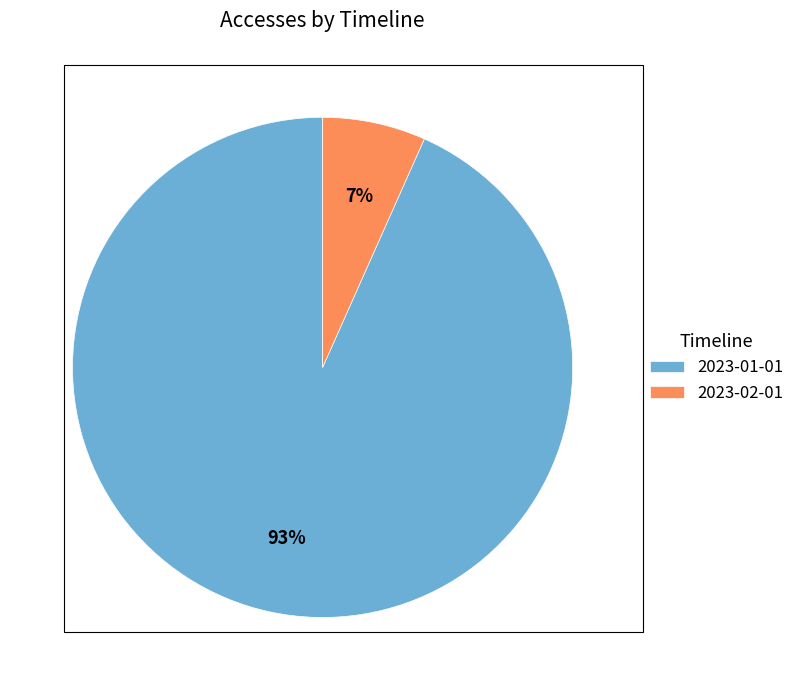

What is the smallest slice in the pie chart?

2023-02-01